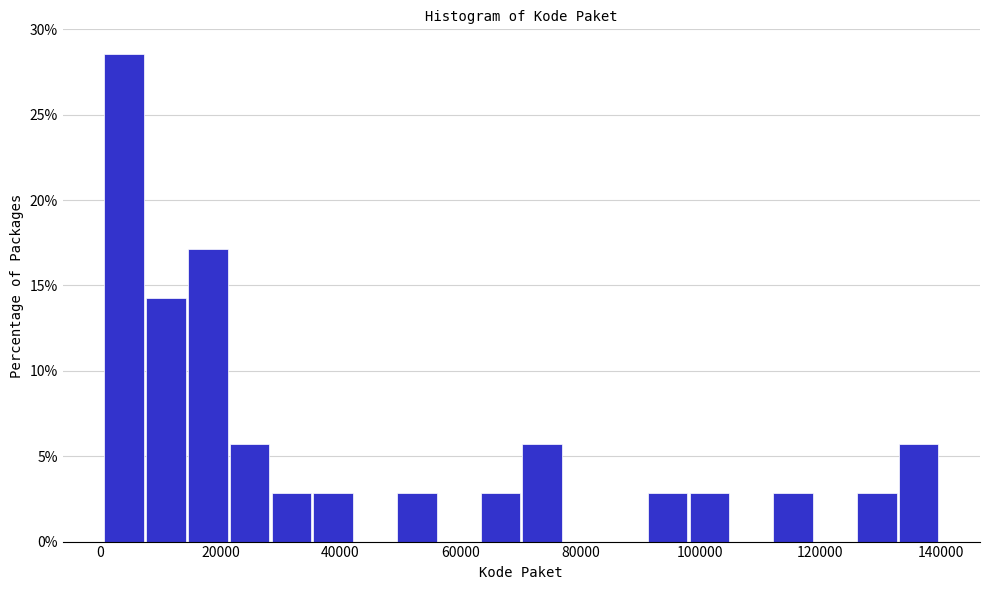

Read against the x-axis, roughly where is the centre of the tallest bar?

4000